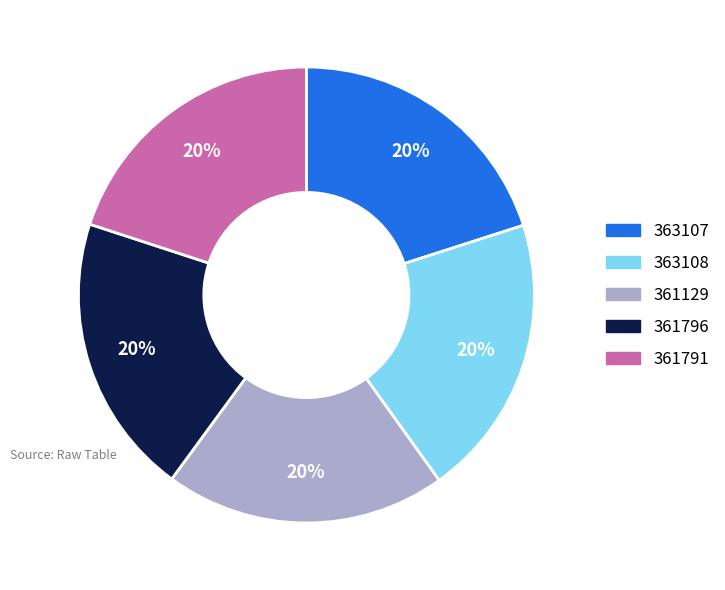

How many segments does this pie chart have?

5